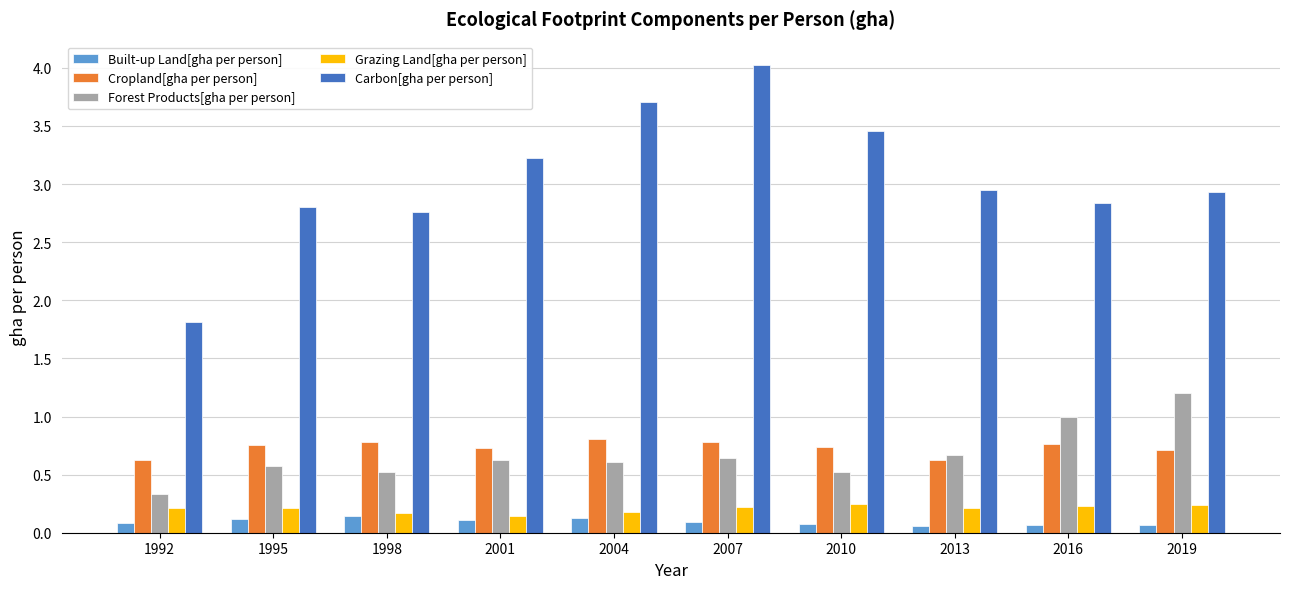

Is it true that Built-up Land[gha per person] equals 0.1 at 1995?

True